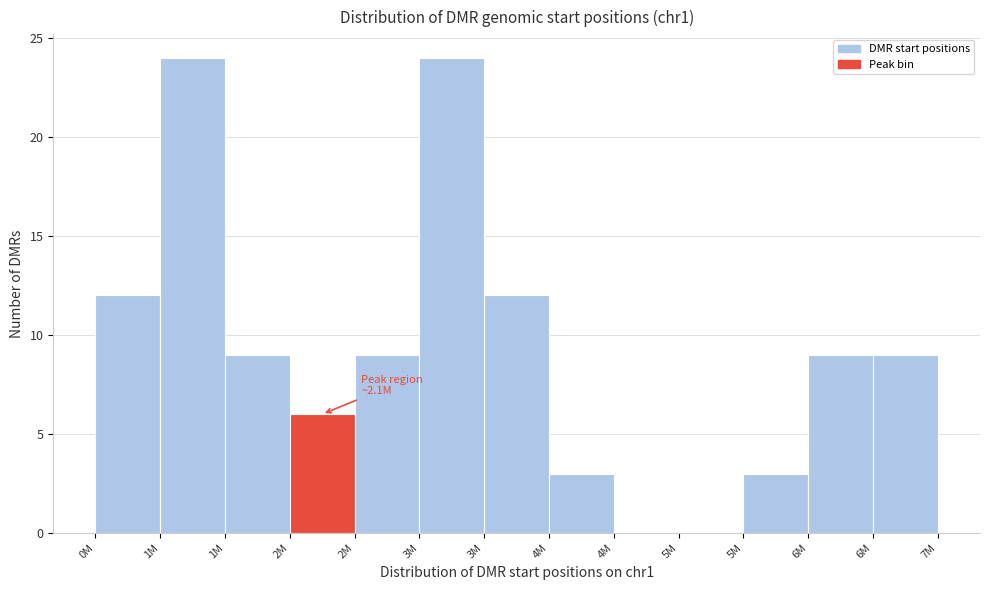

How many data points does each series have?

13